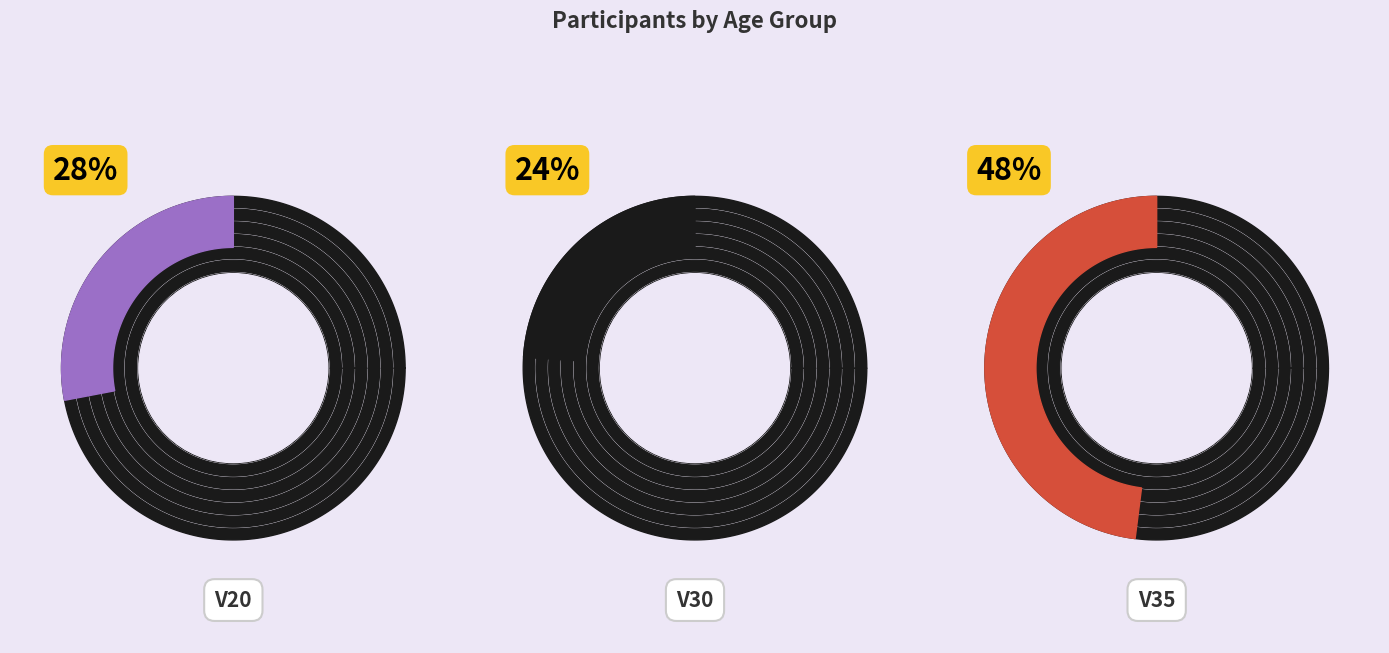

Rank the categories by value from lowest to highest.

V30, V20, V35